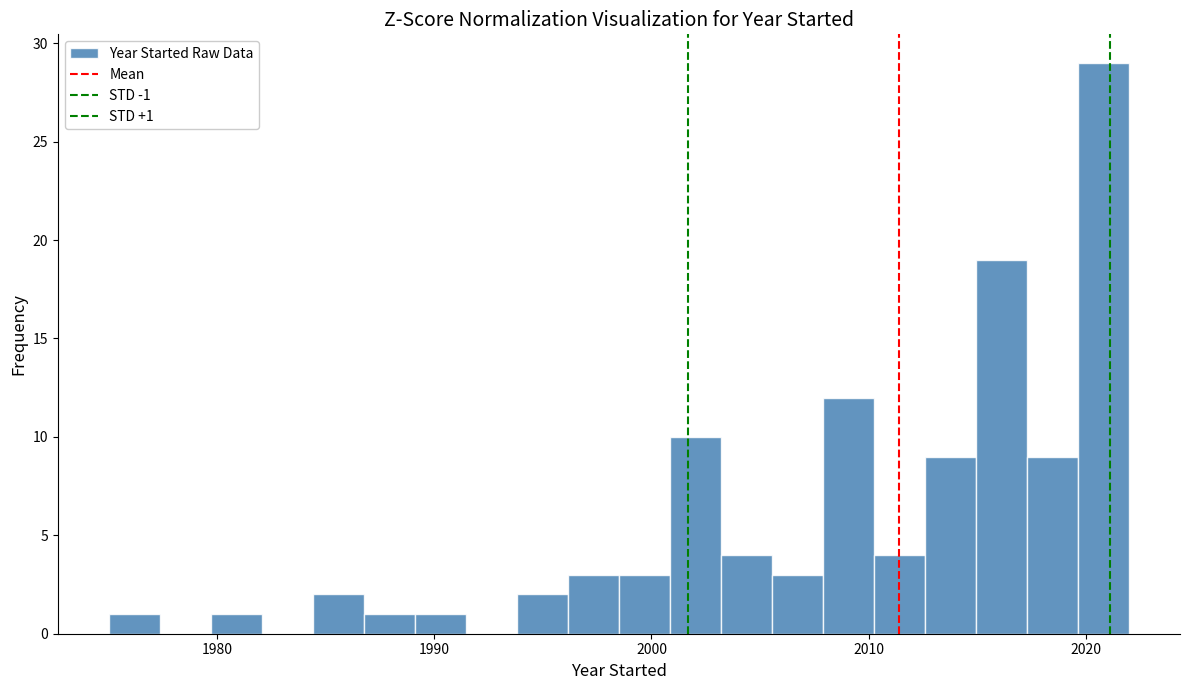

Around what value on the x-axis is the tallest bar? Give the approximate position of its centre, as read against the axis.

2021